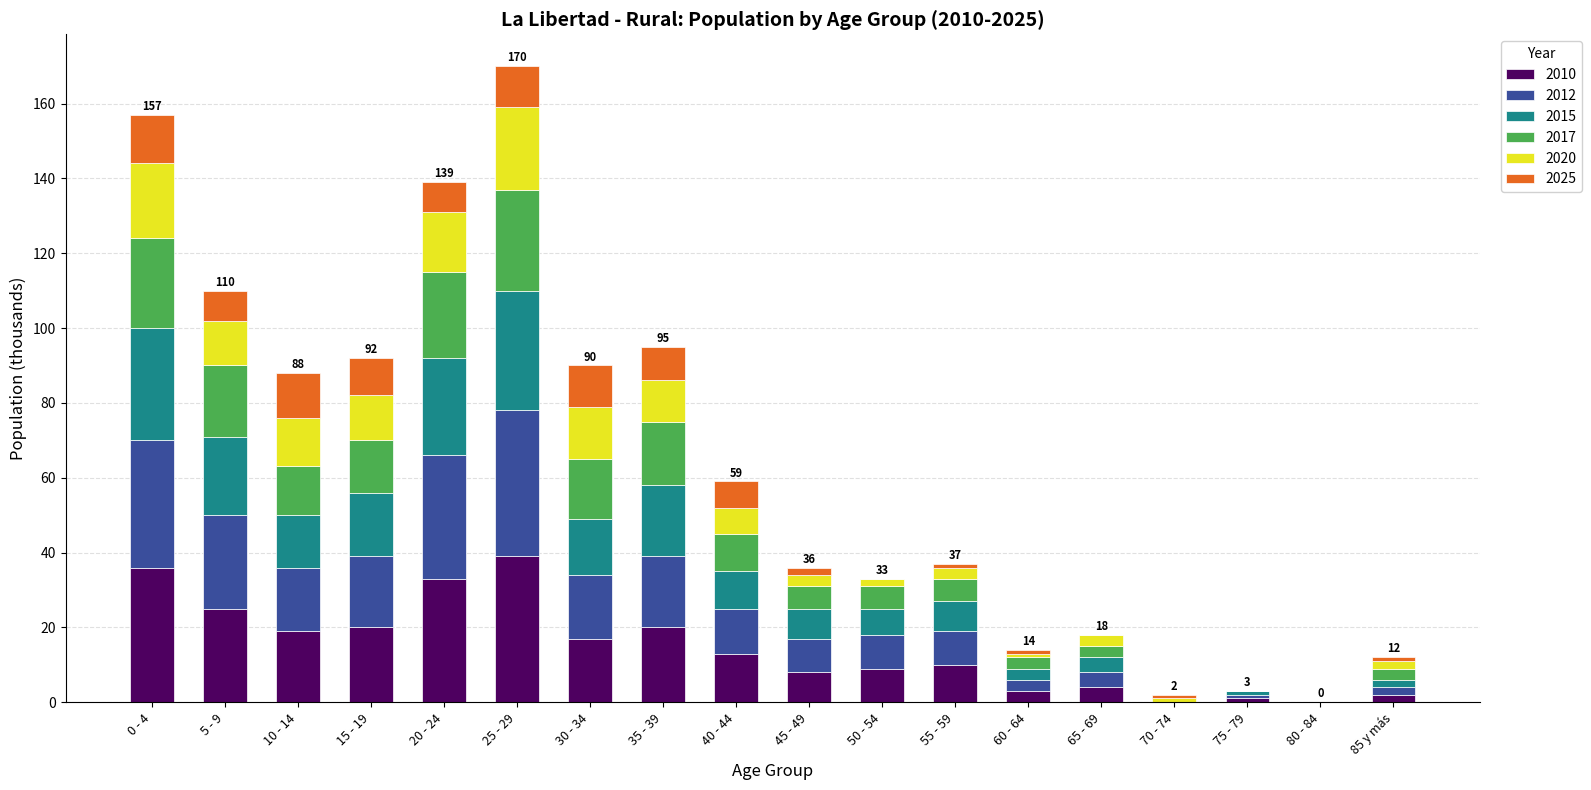

What is the maximum value for 2010?

39